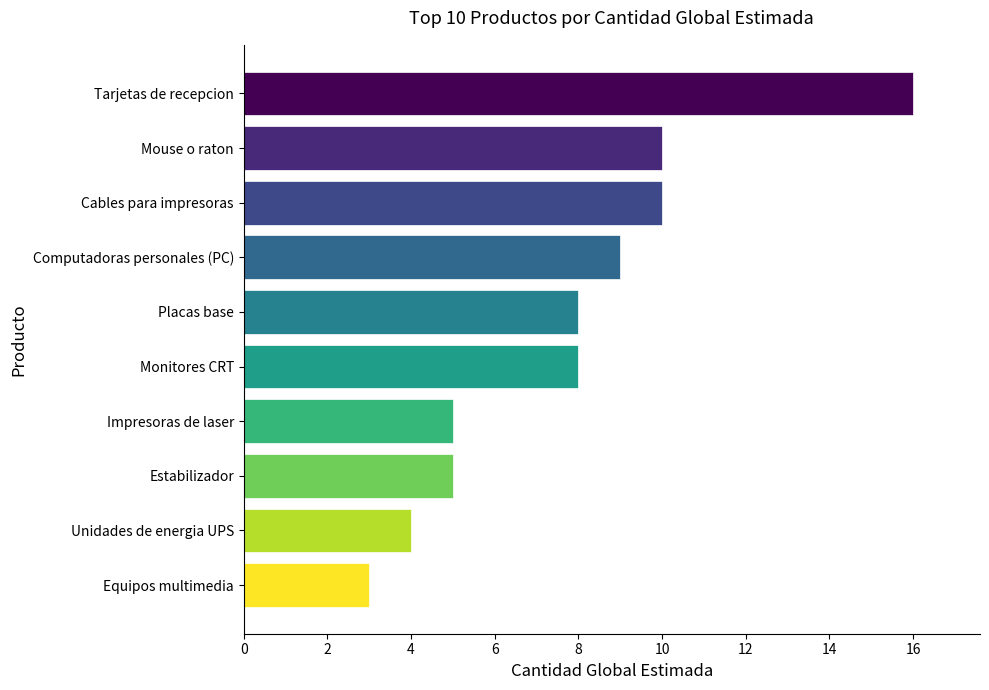

At which label is the value closest to 9?

Computadoras personales (PC)